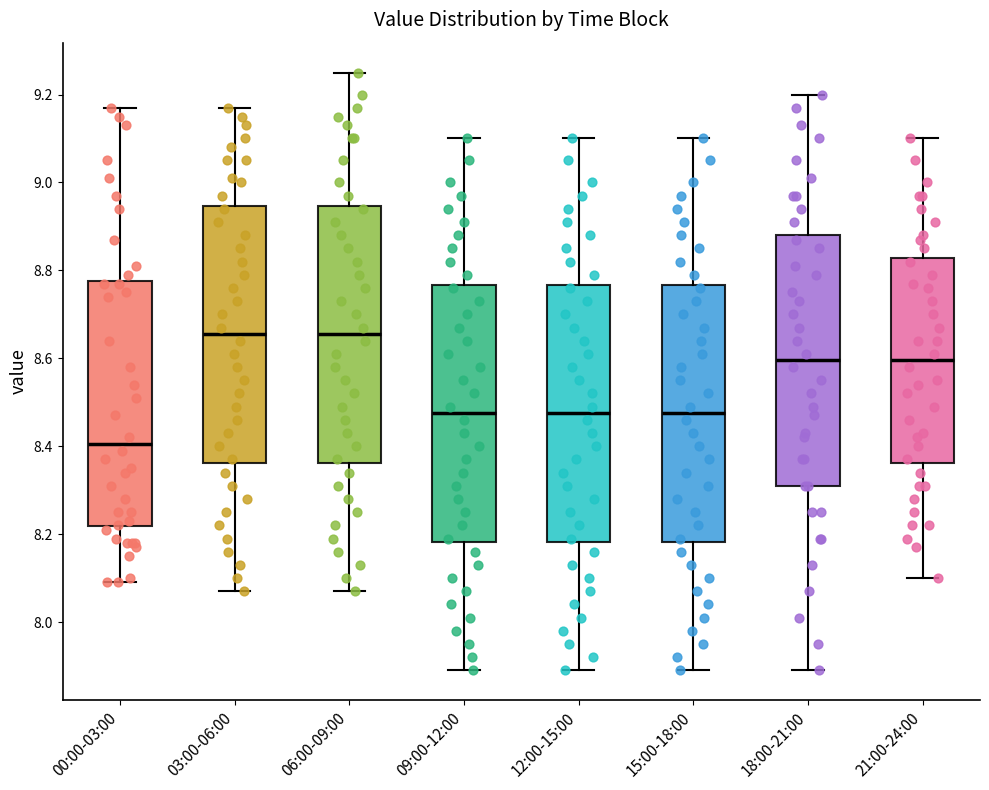

Where does the median line of the box for 21:00-24:00 sit on the y-axis? The values are not printed on the chart, so give them approximately, as read against the axis.

8.60